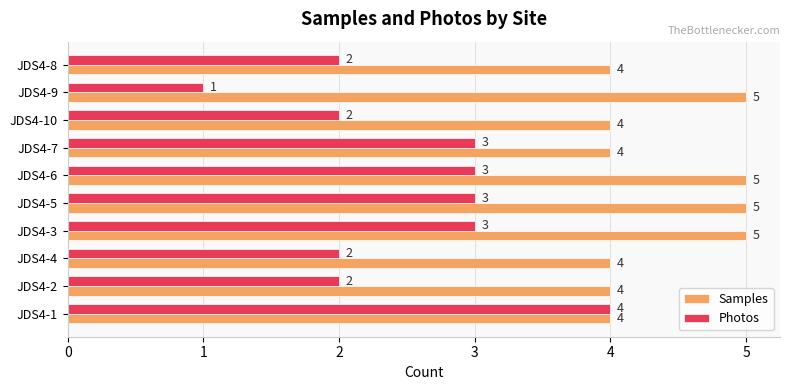

Count the Photos values in the range 2 to 3.

8